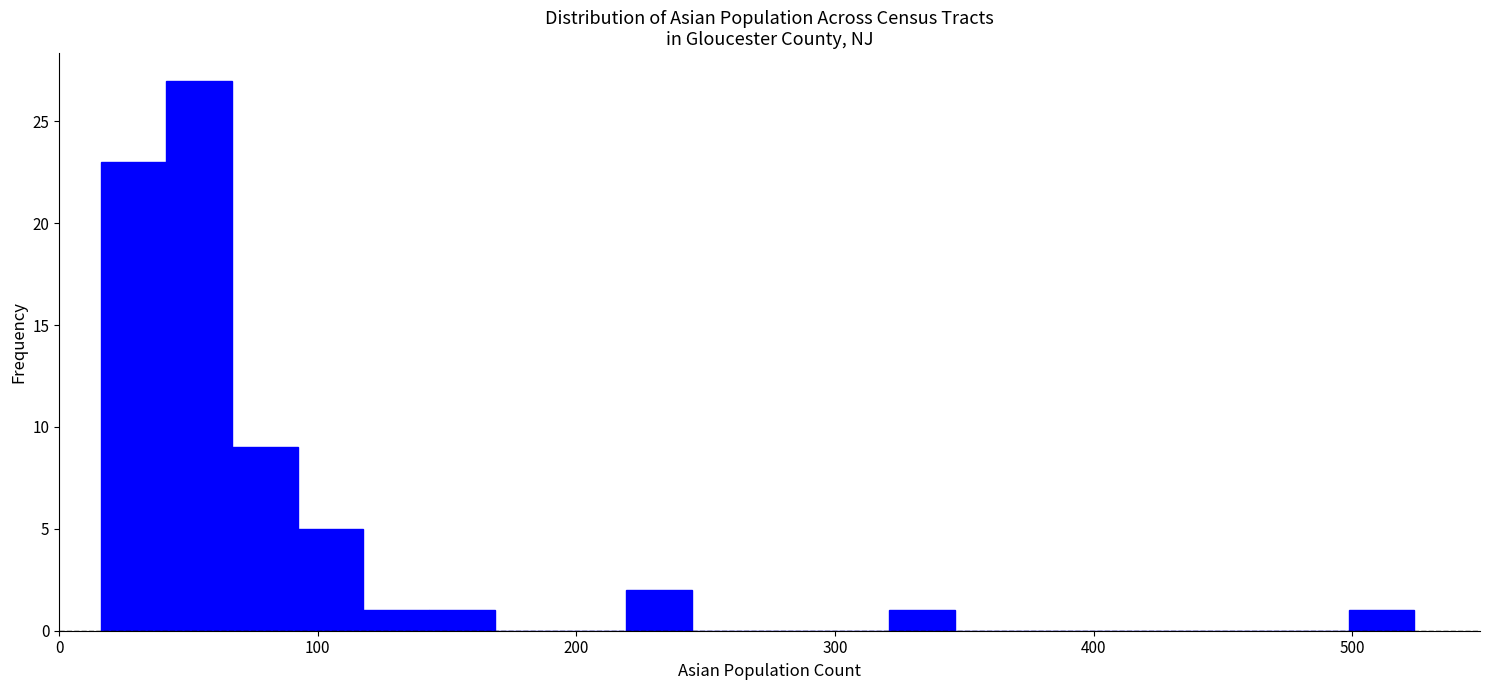

Read against the x-axis, roughly where is the centre of the tallest bar?

50